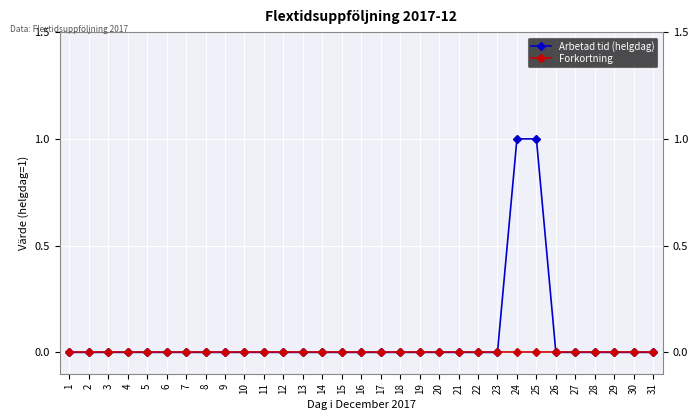

How many lines are shown in the chart?

2